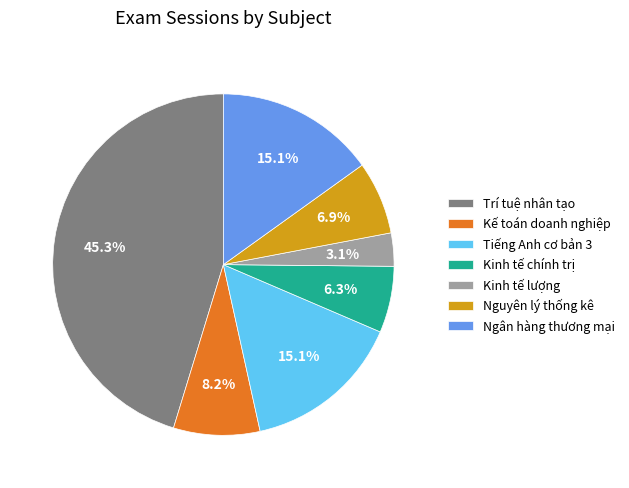

True or false: Nguyên lý thống kê accounts for 7% of the total.

True